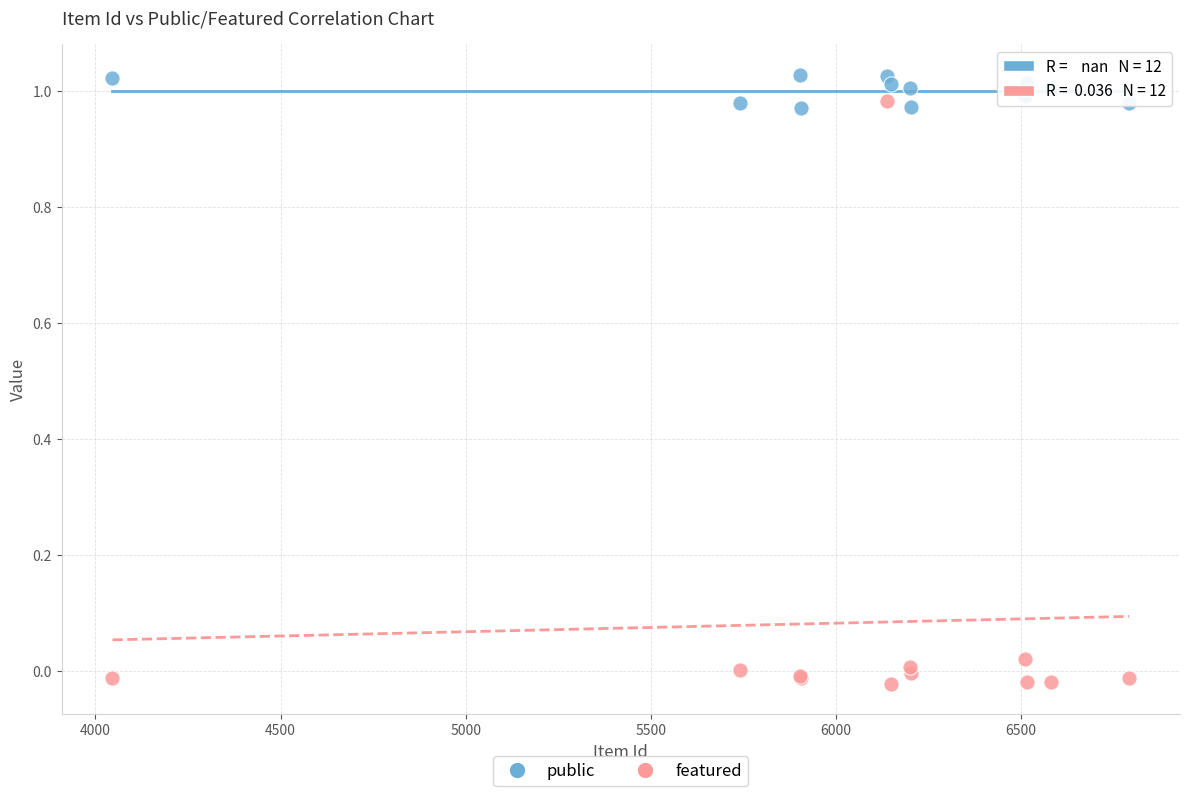

Which series contains the lowest Y value?

featured